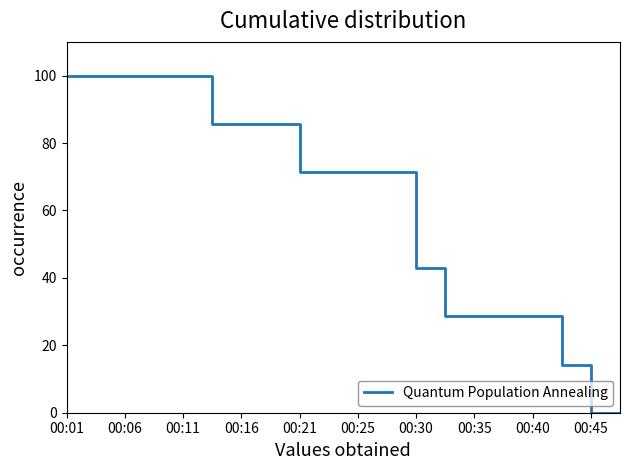

What is the greatest value displayed?

100.0